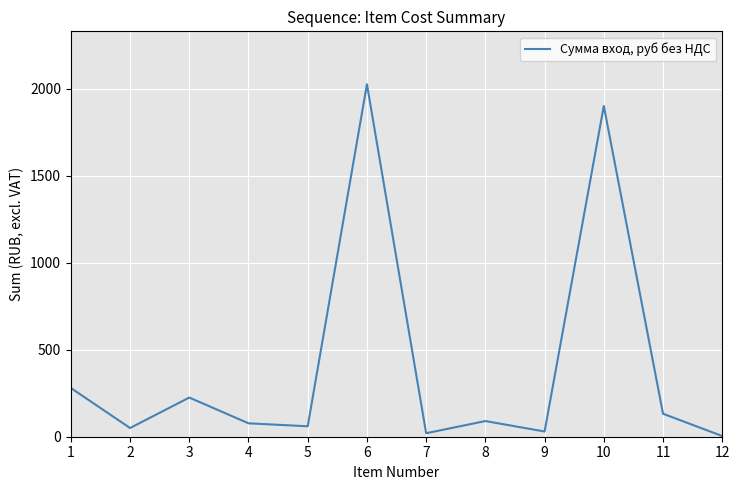

Which has a higher value, 11 or 12?

11